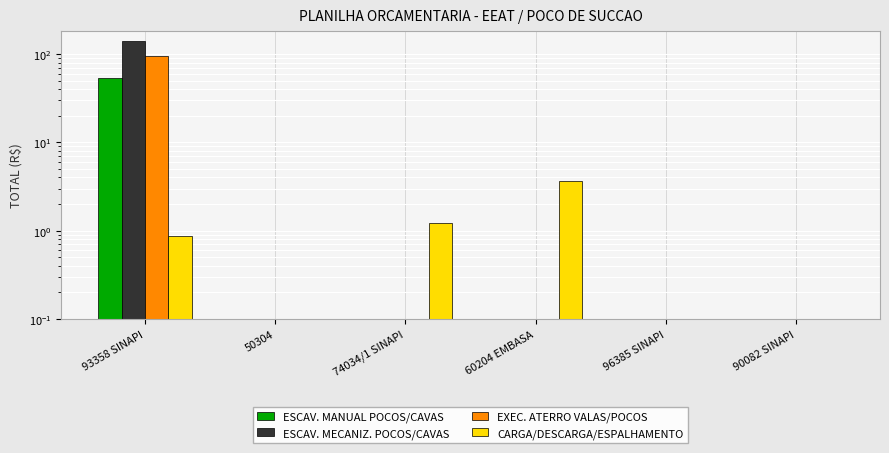

What position from the left is 90082 SINAPI?

6